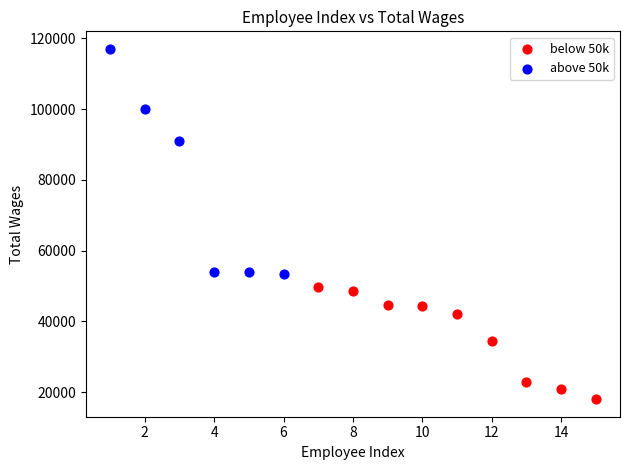

Which series contains the lowest Y value?

below 50k